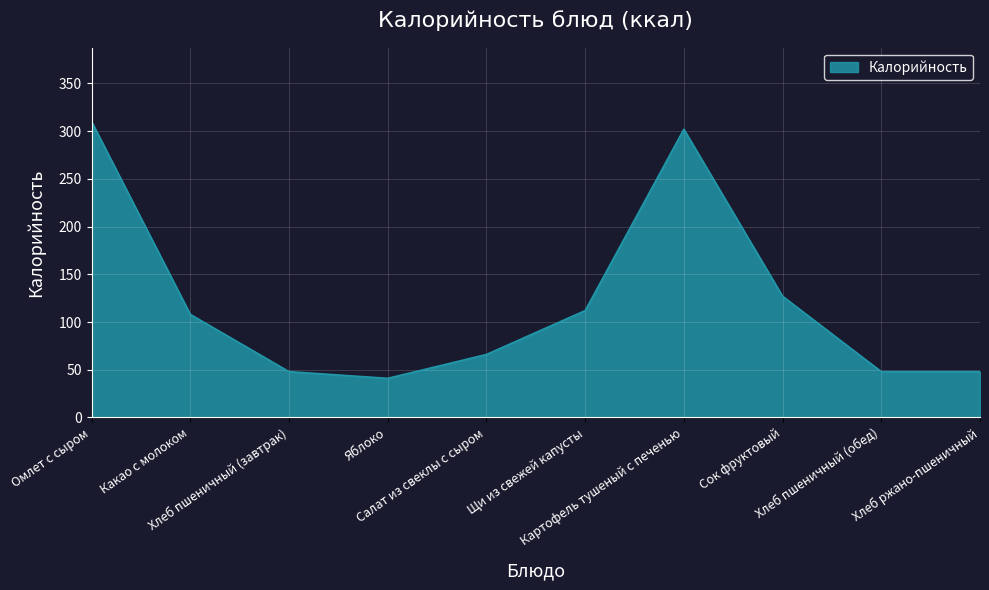

The value at Салат из свеклы с сыром is 66. True or false?

True